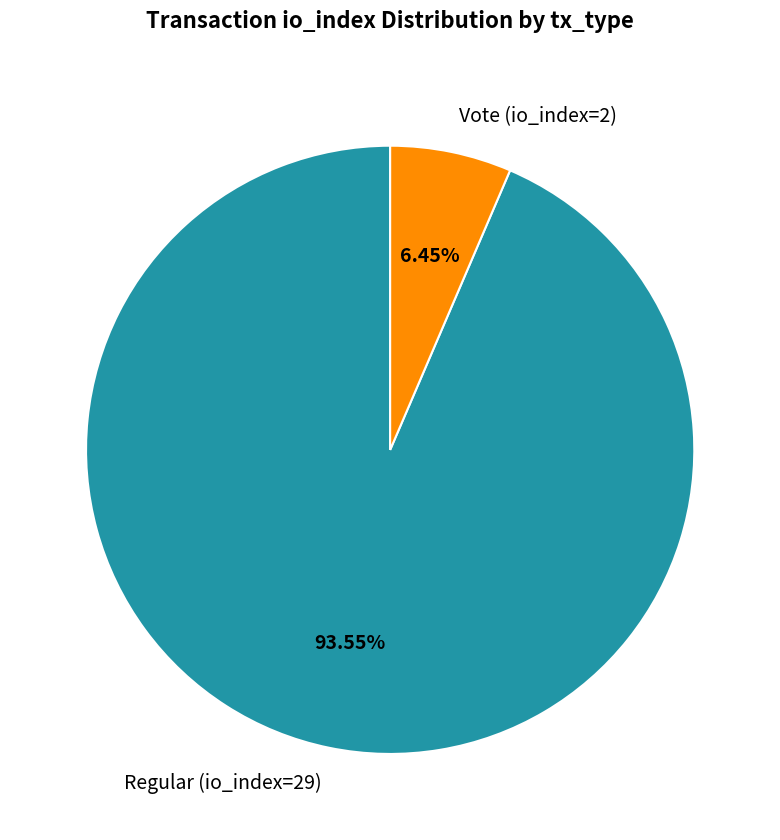

Combined, do Regular (io_index=29) and Vote (io_index=2) account for over 50%?

Yes